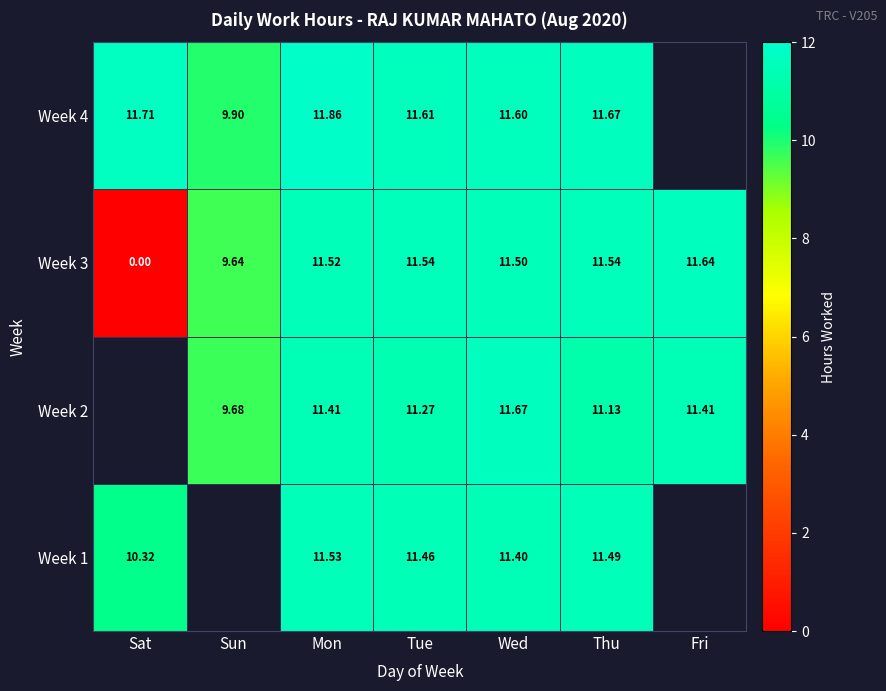

Where does the Week 3 series first go above 11?

Mon